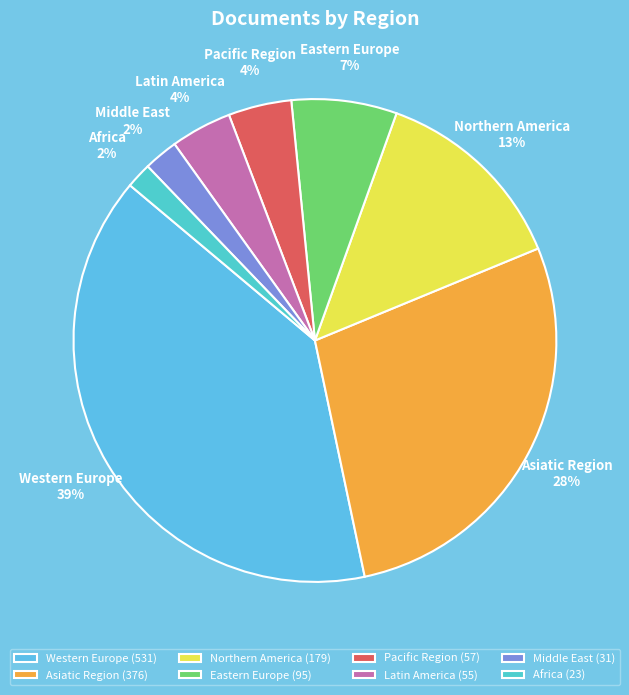

Is Eastern Europe the majority of the pie?

No